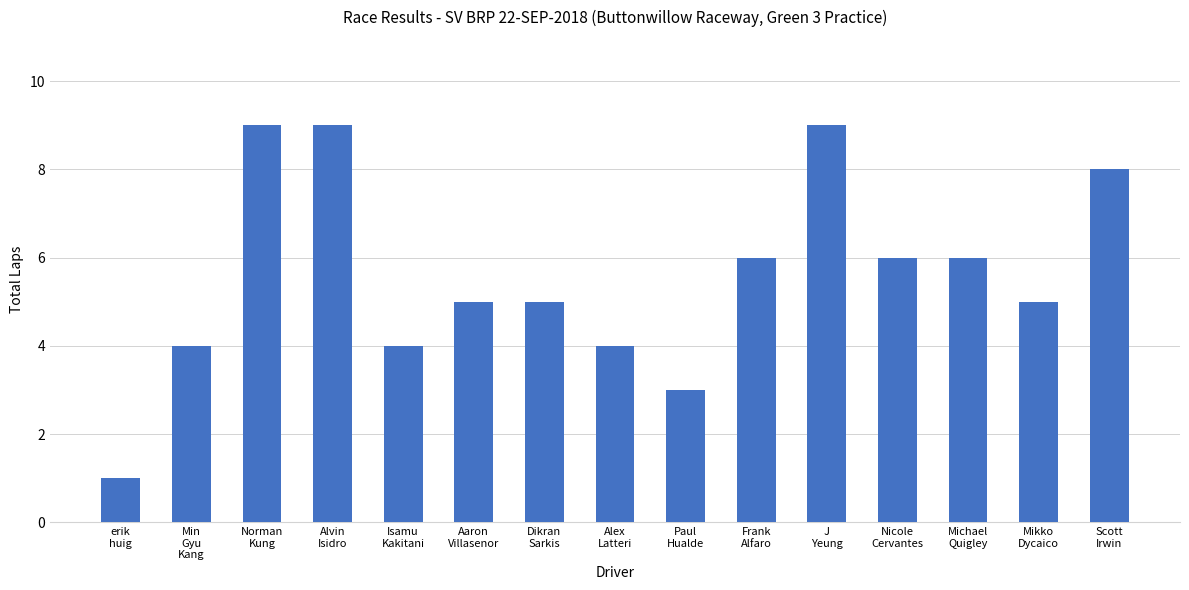

How many series are shown in this chart?

1